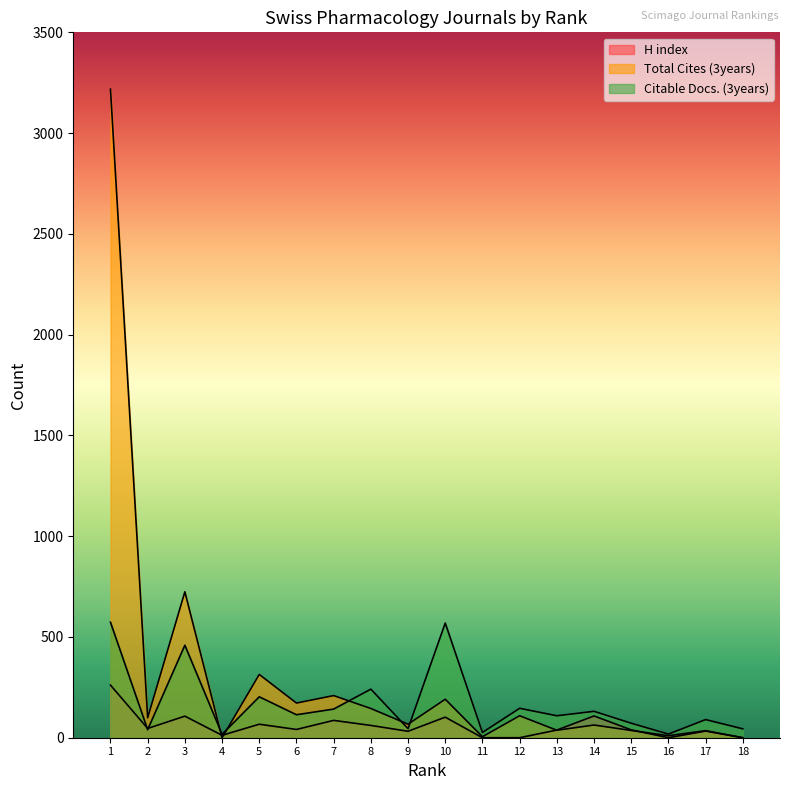

Reading left to right, what are all the values shown in this chart?

H index: 1=261	2=46	3=107	4=12	5=67	6=41	7=86	8=61	9=32	10=102	11=0	12=0	13=38	14=108	15=39	16=0	17=33	18=0
Total Cites (3years): 1=3218	2=99	3=724	4=0	5=314	6=172	7=209	8=145	9=67	10=191	11=5	12=109	13=37	14=63	15=36	16=10	17=35	18=0
Citable Docs. (3years): 1=573	2=40	3=459	4=17	5=203	6=114	7=142	8=241	9=45	10=569	11=26	12=146	13=109	14=131	15=72	16=18	17=90	18=44